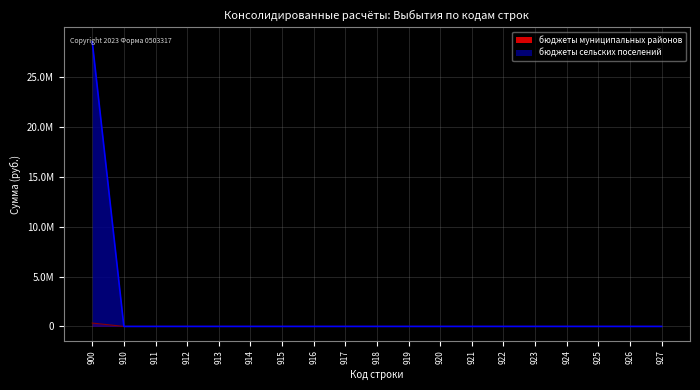

What is the sum of all бюджеты муниципальных районов values?

337111.8